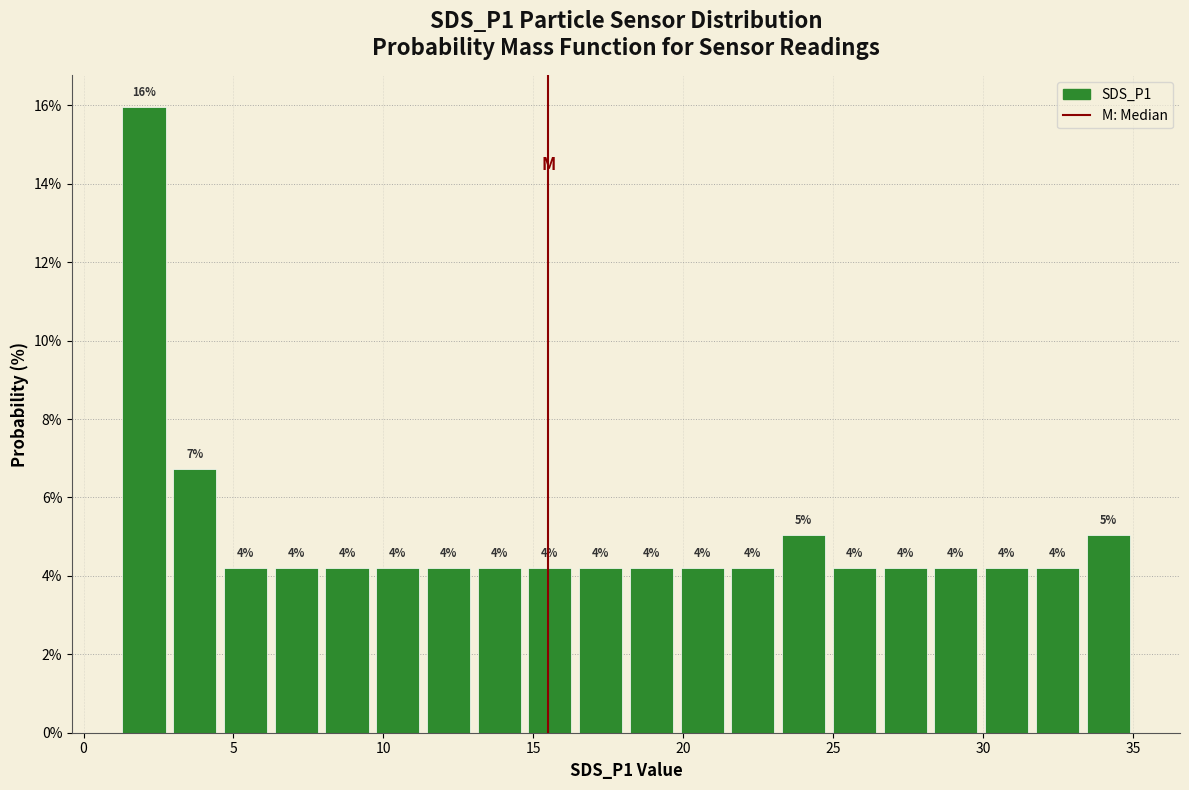

Read against the x-axis, roughly where is the centre of the tallest bar?

2.0